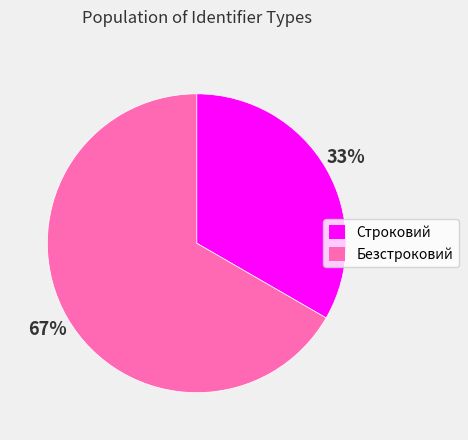

How many segments does this pie chart have?

2